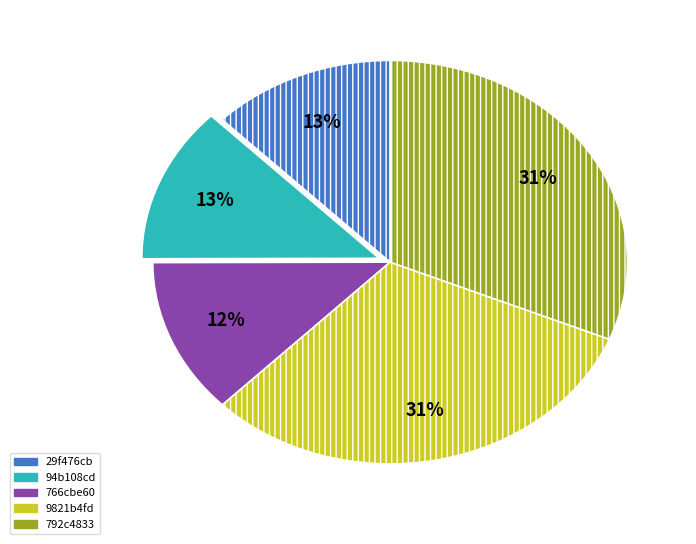

What percentage is the 94b108cd slice, to the nearest percent?

13%